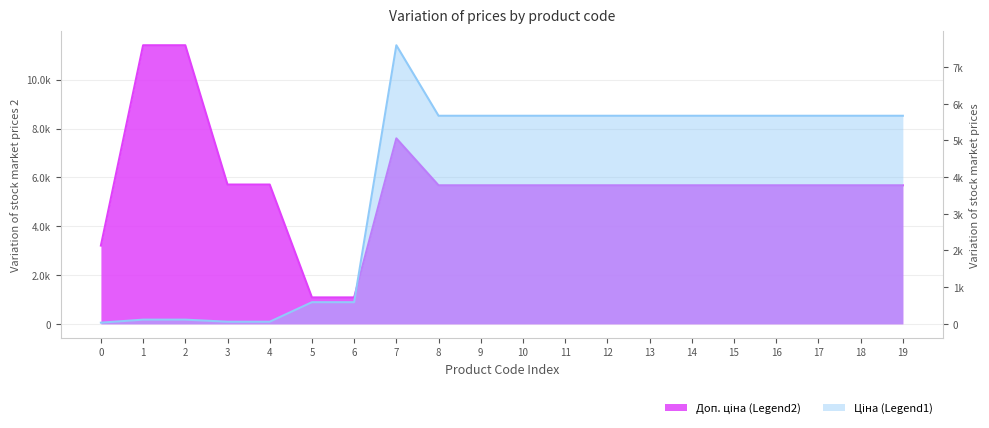

The Доп. ціна series shows 8079.2 at 10. True or false?

False